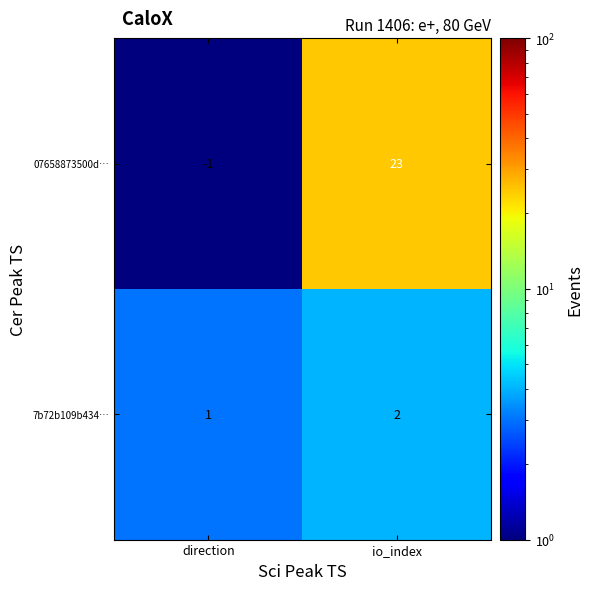

Rank the series at direction from highest to lowest value.

7b72b109b434…, 07658873500d…